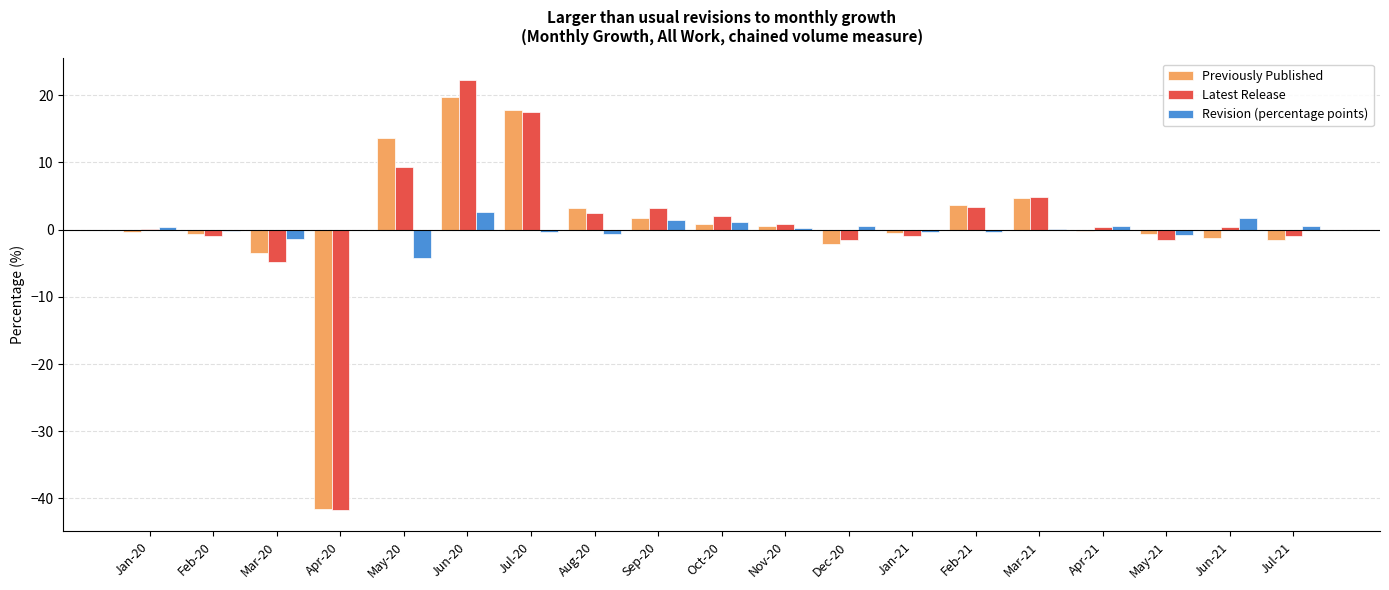

How many groups of bars are there?

19